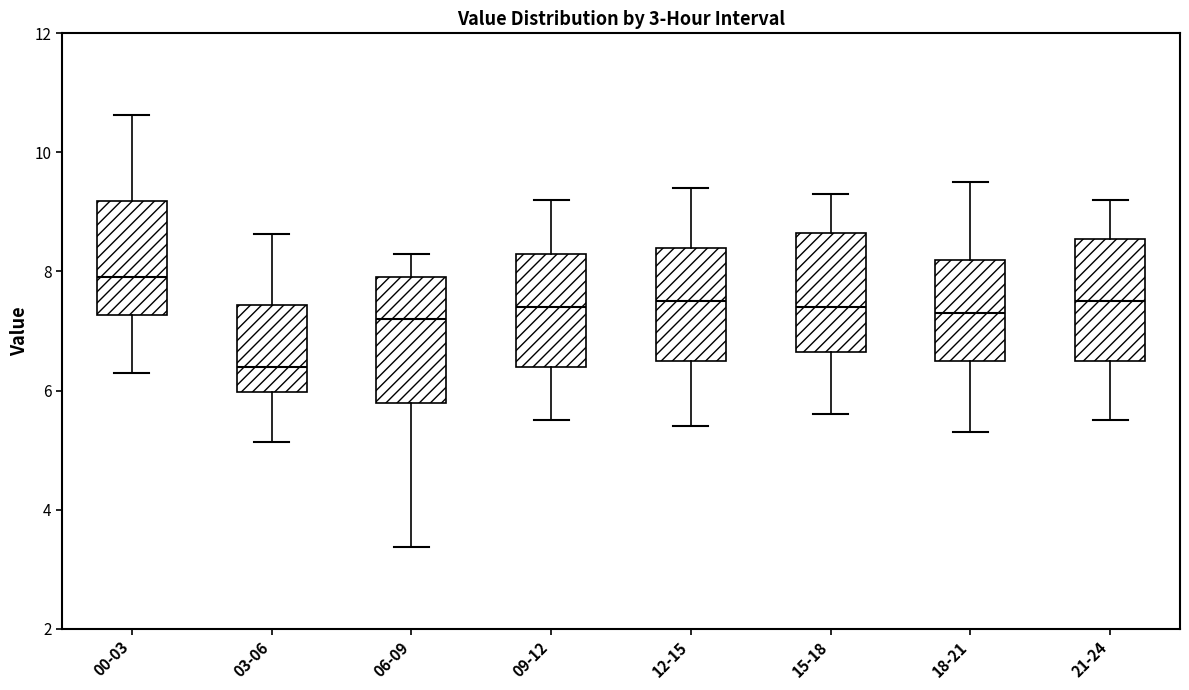

Which box has the highest median line?

00-03